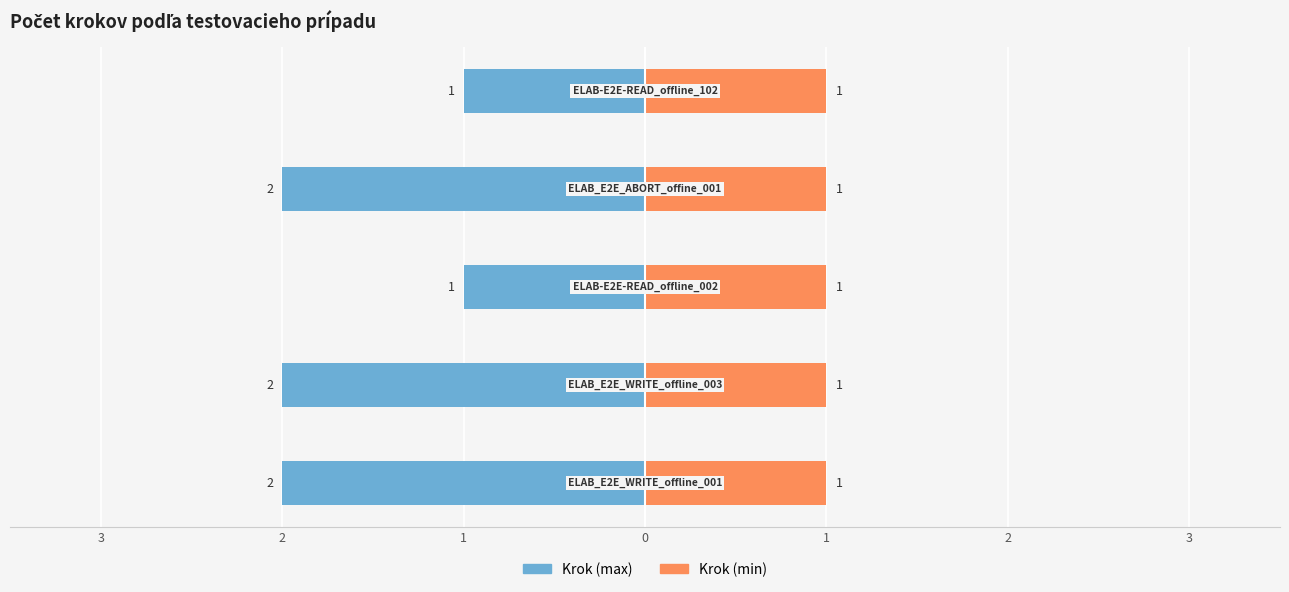

Where is Krok (min) nearest to the value 0?

3